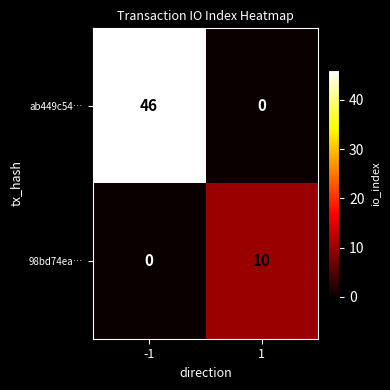

Is it true that 98bd74ea… equals 0 at -1?

True